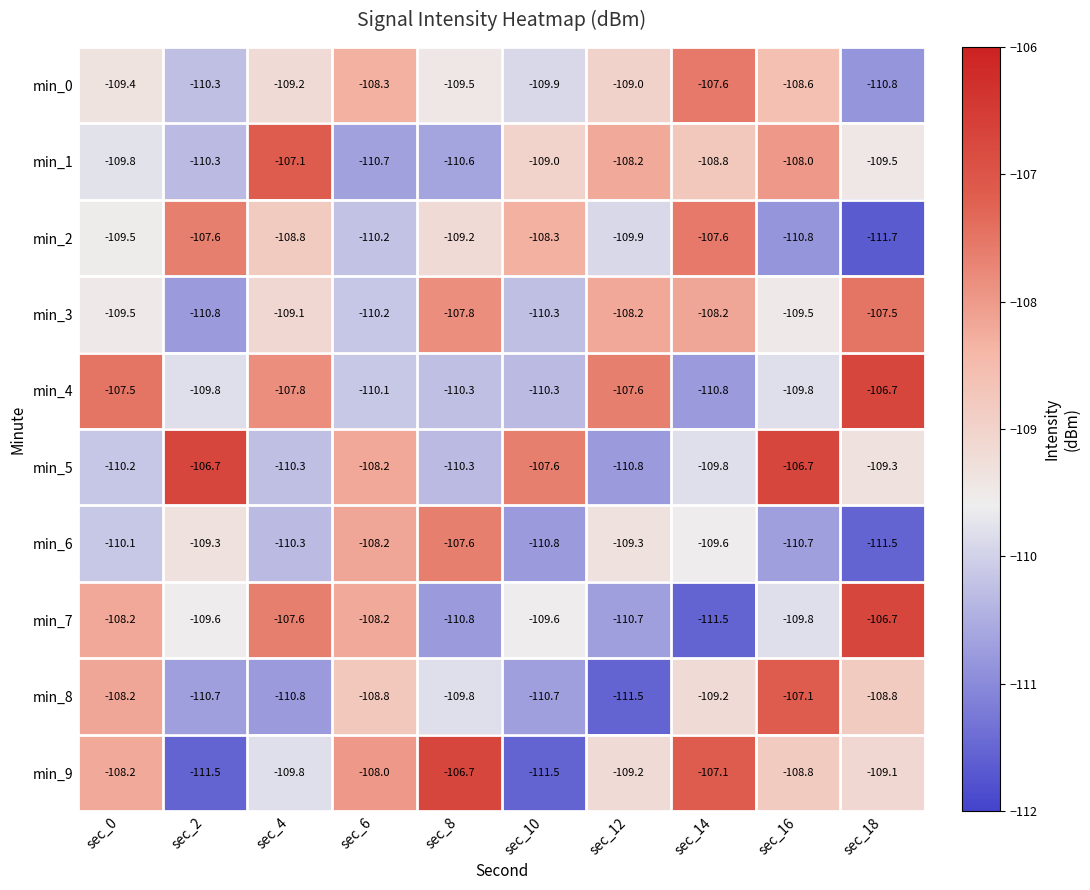

What is the lowest value of the min_5 series?

-110.8